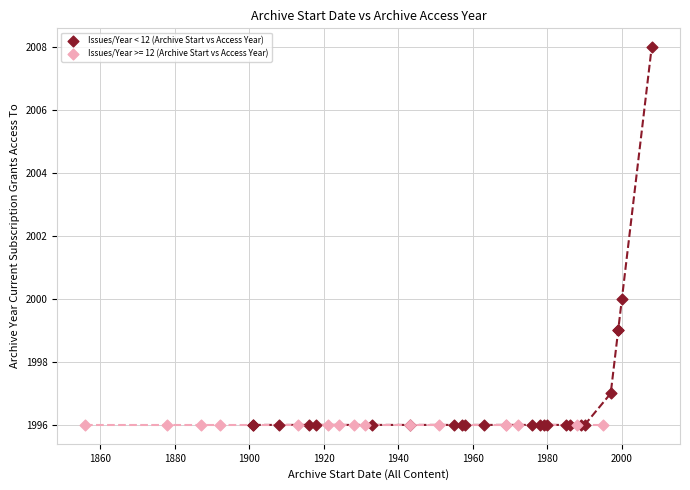

Which series reaches the maximum Y coordinate?

Issues/Year < 12 (Archive Start vs Access Year)